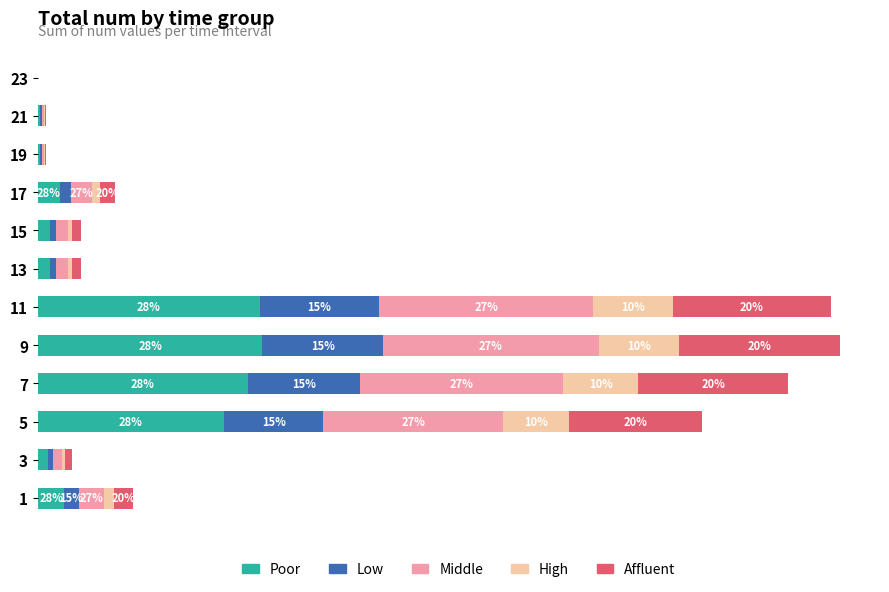

Which series has the largest range (max minus min)?

Poor